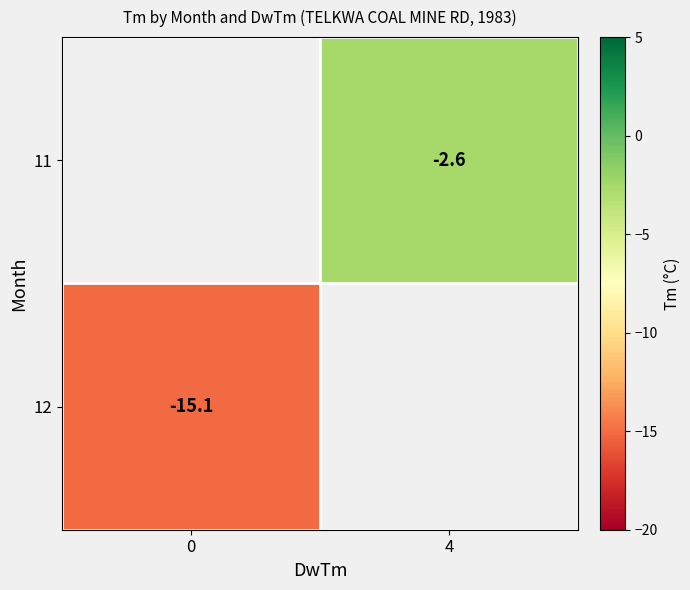

How many categories are shown in the chart?

2